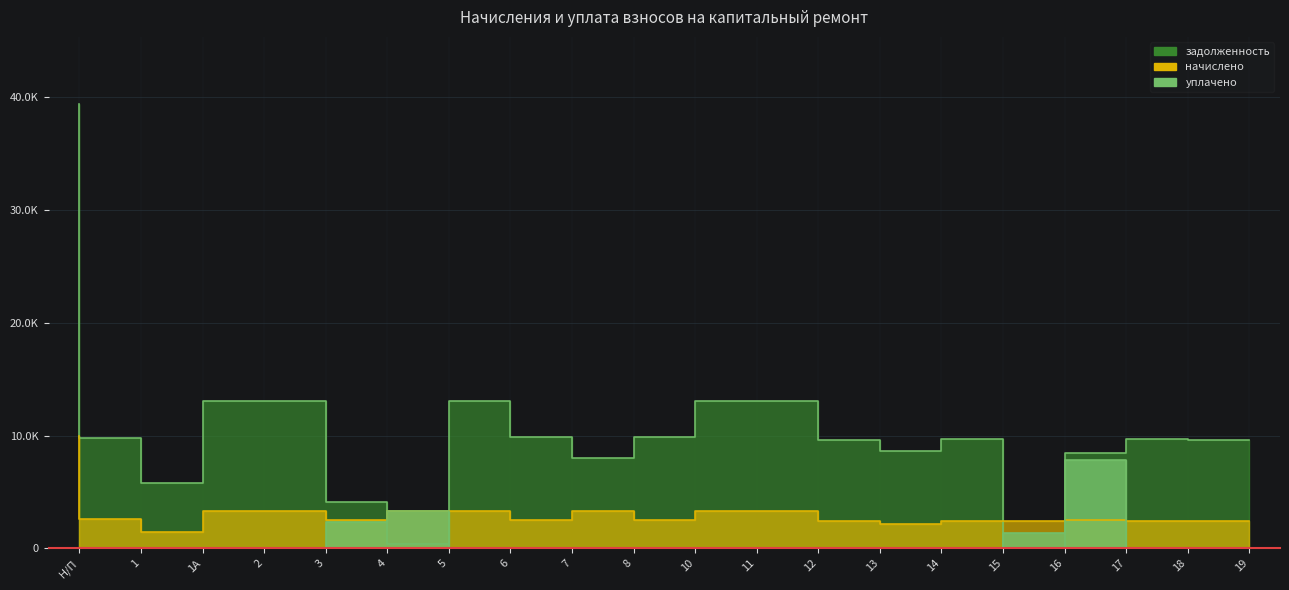

How many values in the уплачено series exceed 0?

4